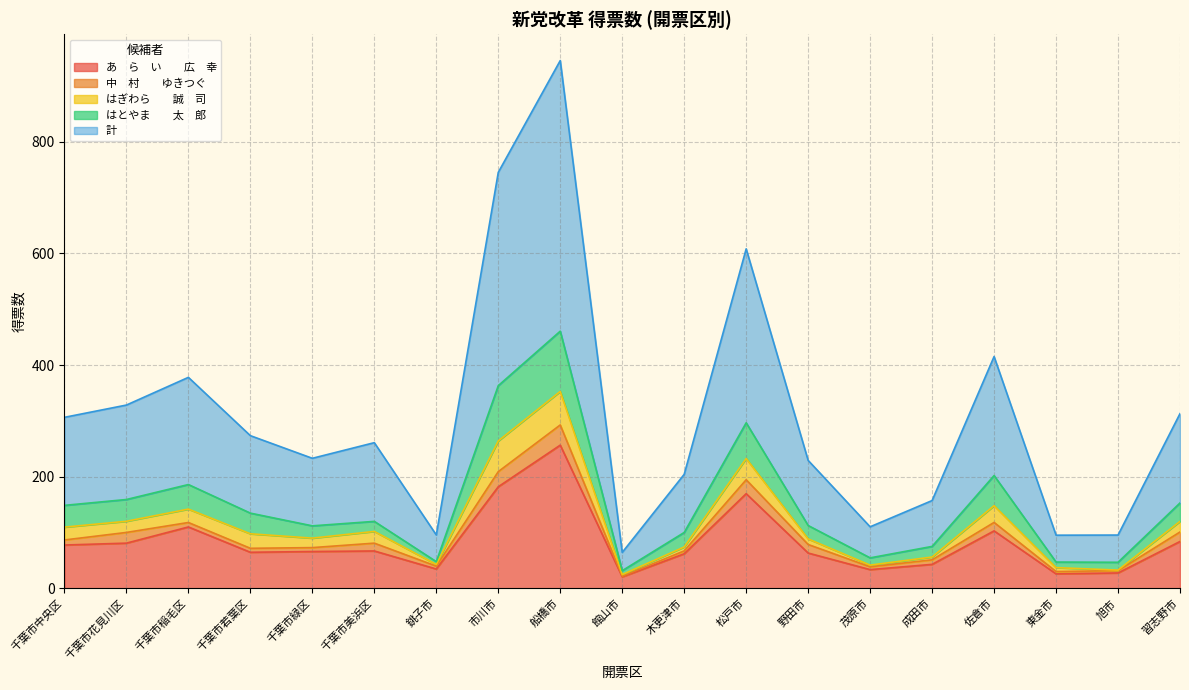

What is the difference between the highest and lowest values at 千葉市花見川区?

247.4